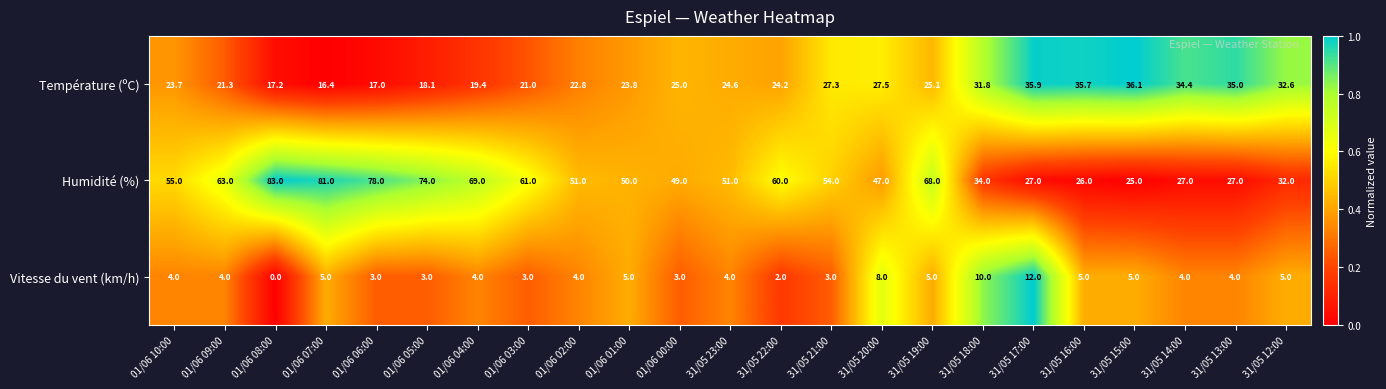

List the series in order of their peak value, highest first.

Humidité (%), Température (ºC), Vitesse du vent (km/h)